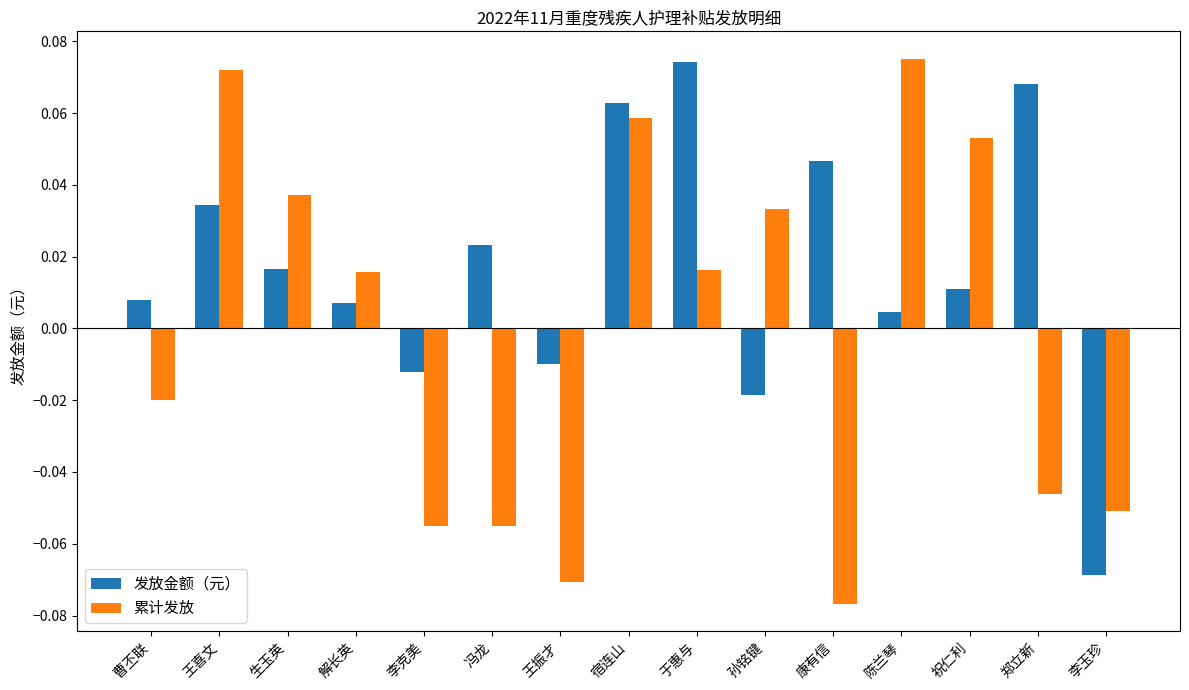

What are all the series names shown in the legend?

发放金额（元）, 累计发放